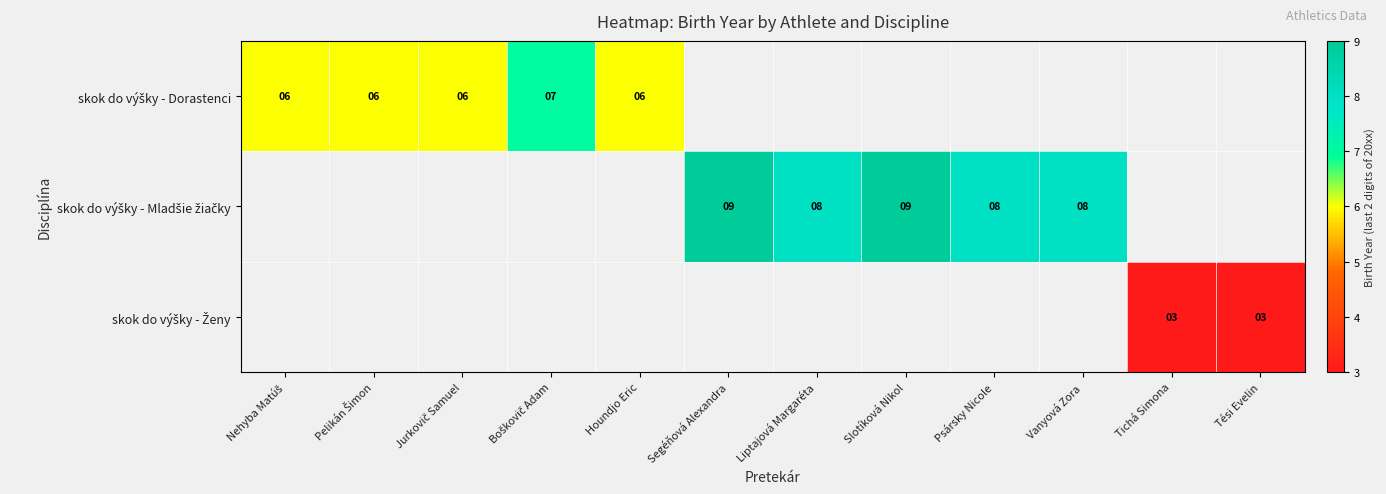

What value does the skok do výšky - Mladšie žiačky series have at Slotíková Nikol?

9.0